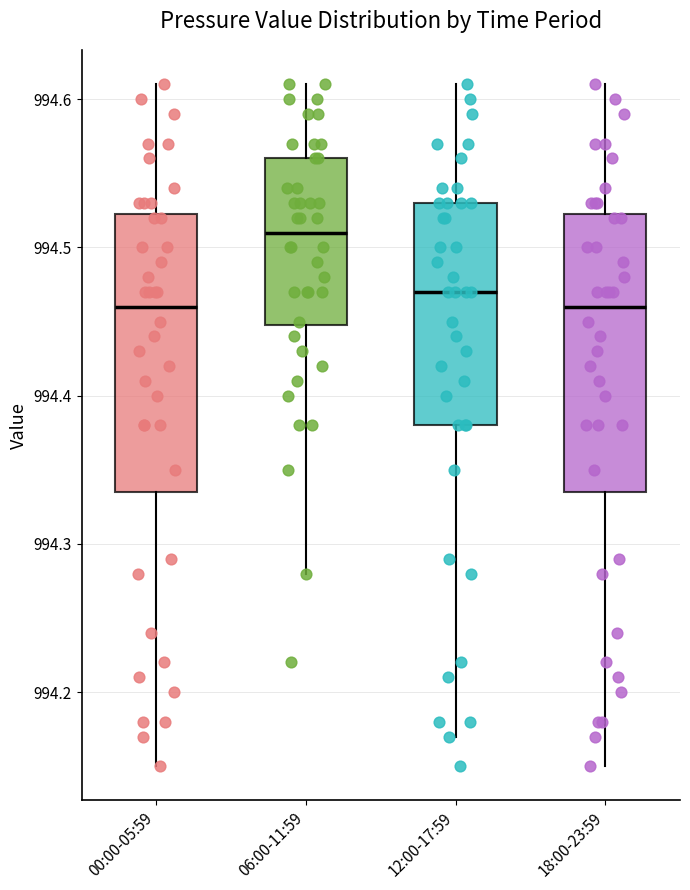

Where is the upper edge of the box for 00:00-05:59 on the y-axis? The values are not printed on the chart, so give them approximately, as read against the axis.

994.52